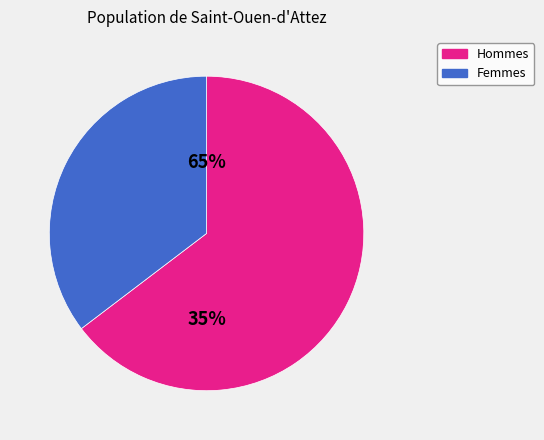

What is the change in value from M to F?

-34